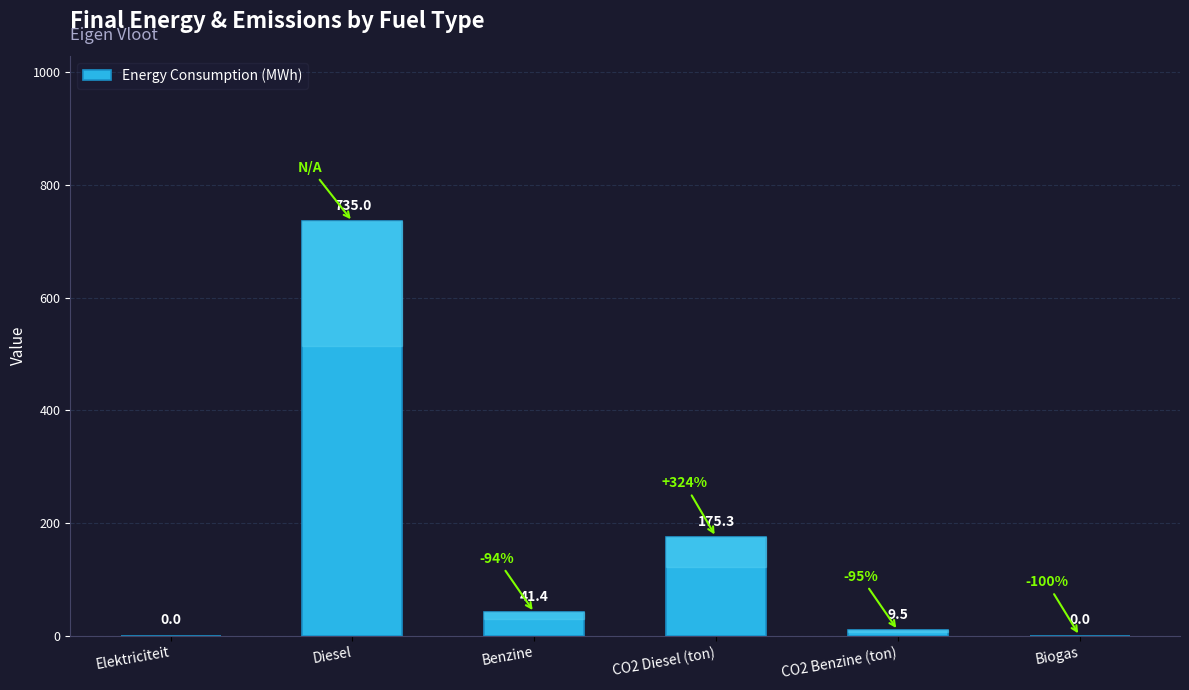

What is the sum of the values at Benzine and Biogas?

41.4